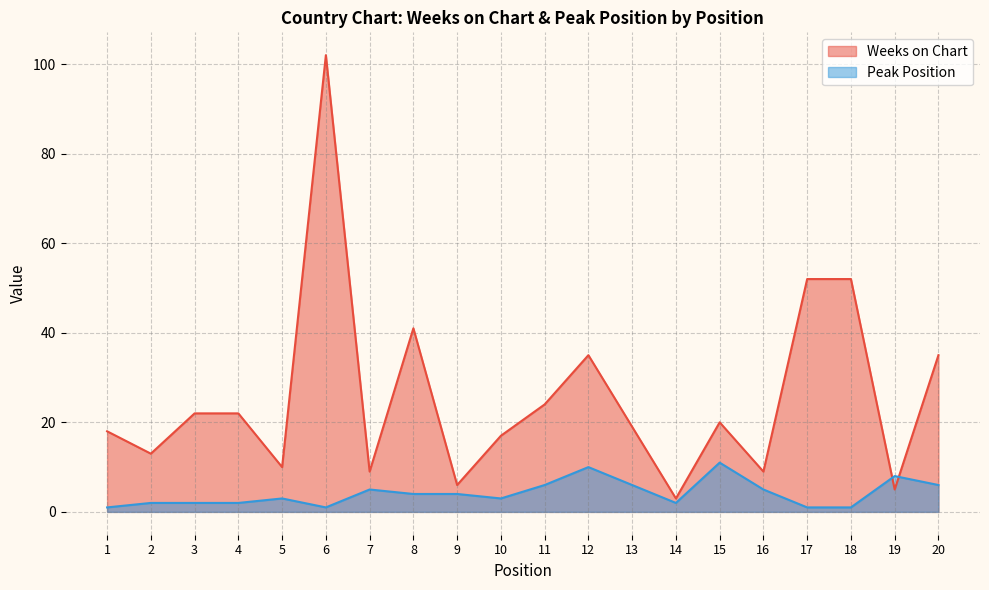

What are all the series names shown in the legend?

Weeks on Chart, Peak Position